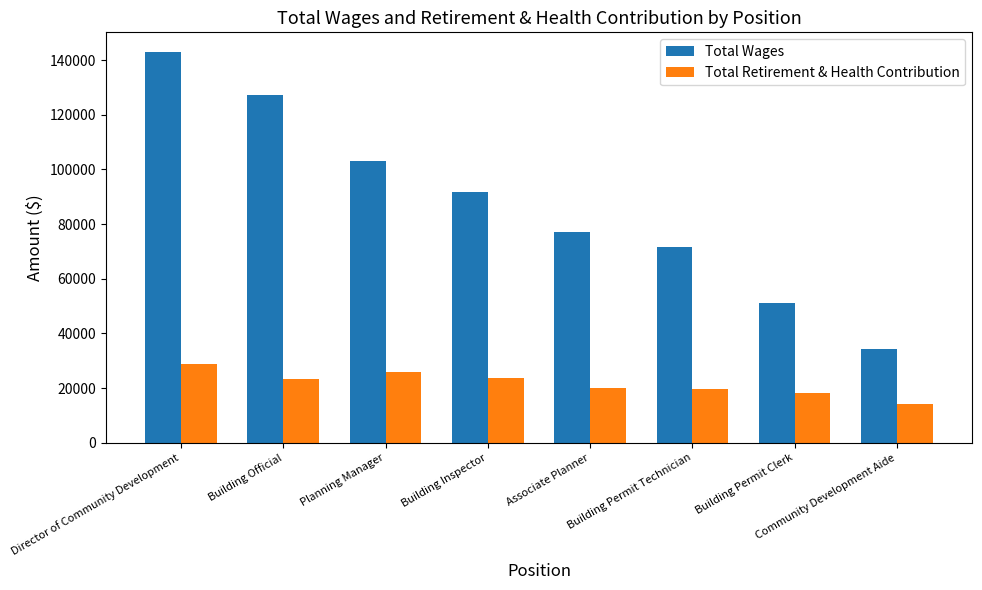

What is the value of the Total Wages bar at the 3rd from the left?

102968